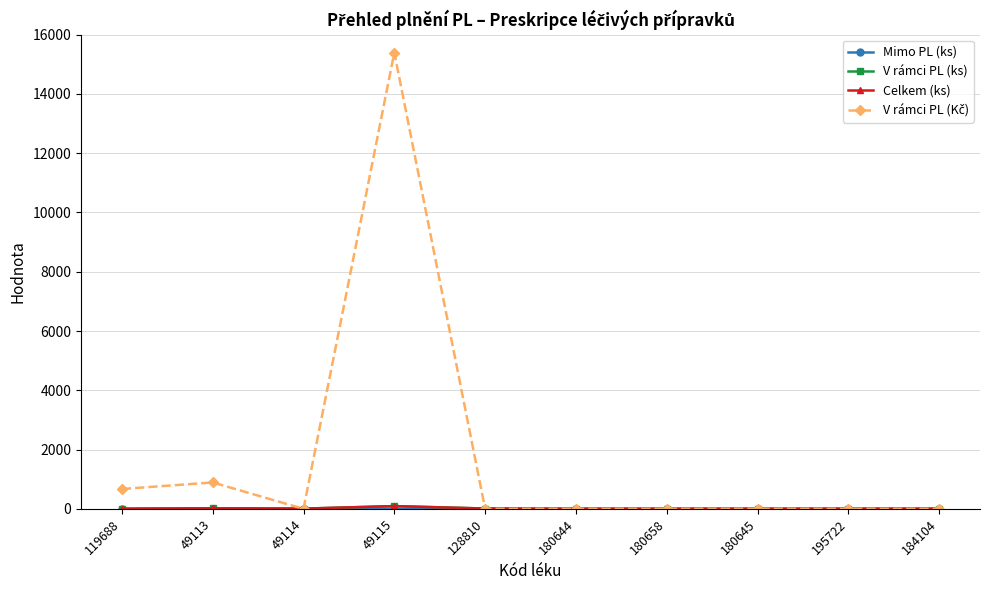

How many series are shown in this chart?

4